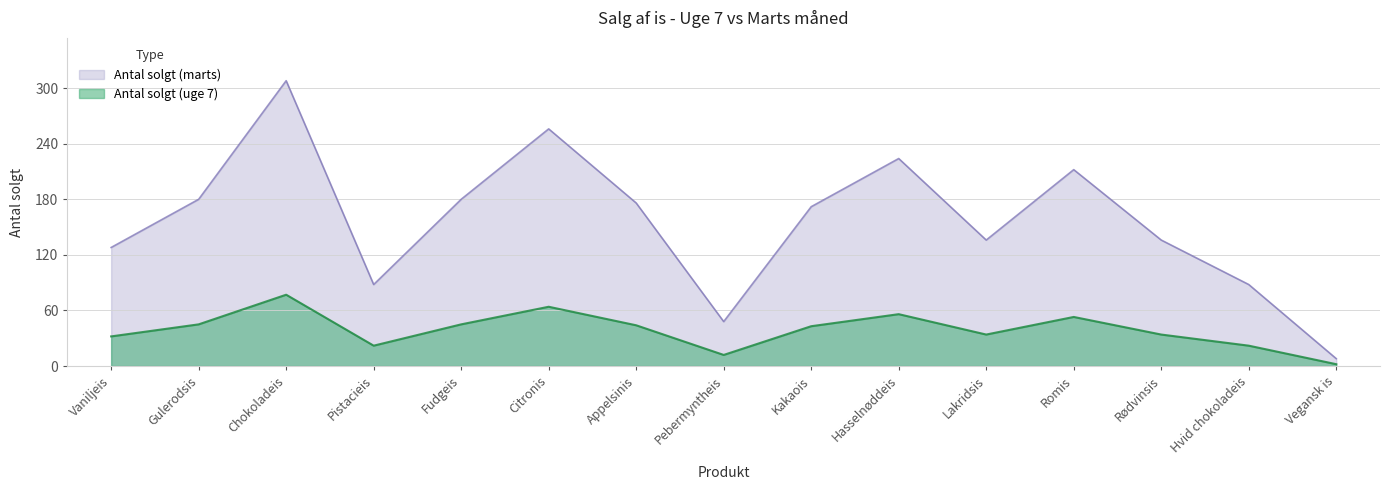

How many interior local peaks does the Antal solgt (marts) series have?

4